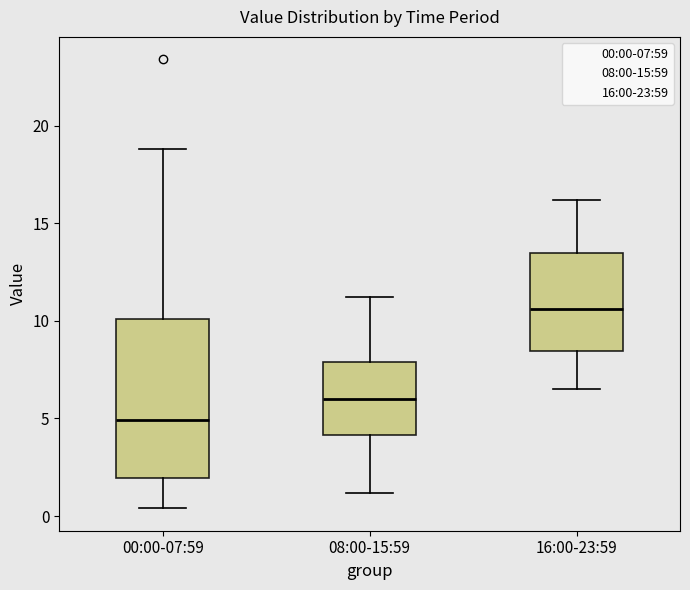

Which box has the lowest median line?

00:00-07:59